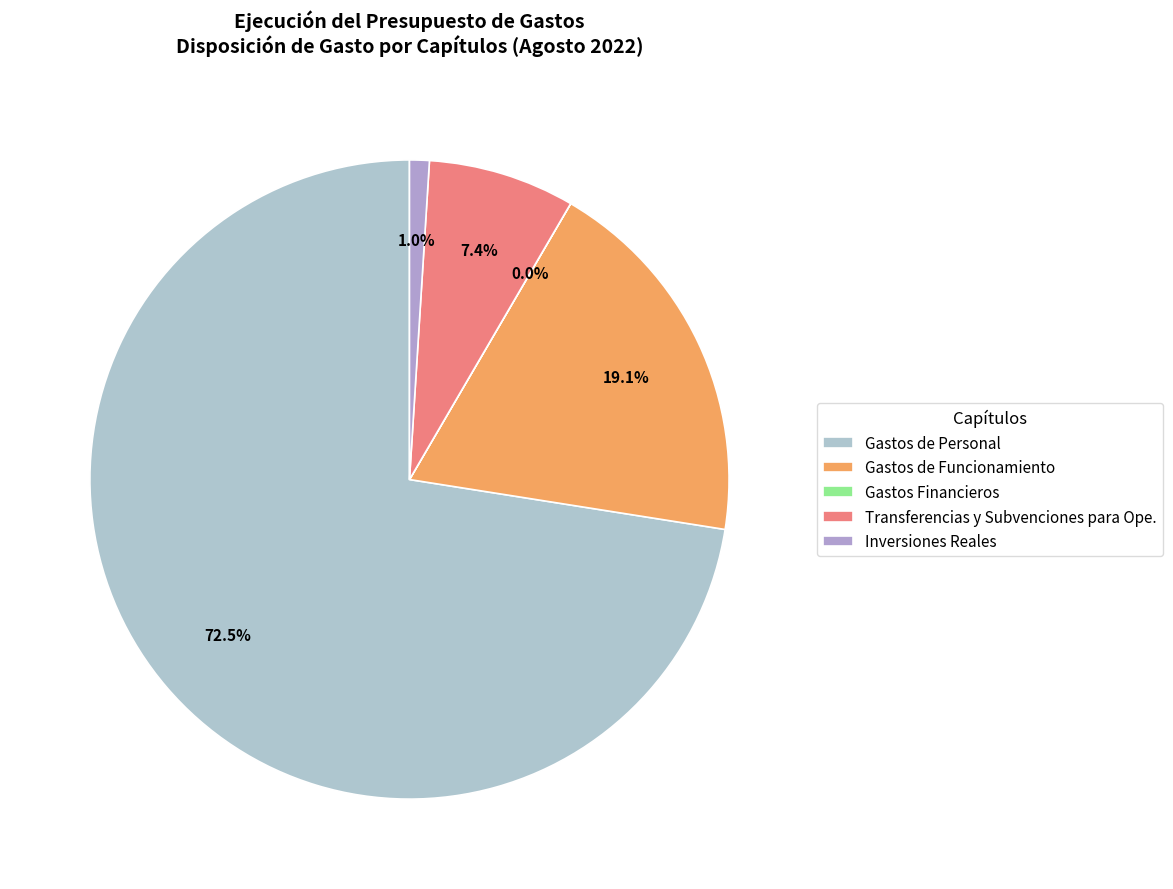

True or false: Gastos de Funcionamiento accounts for 19% of the total.

True